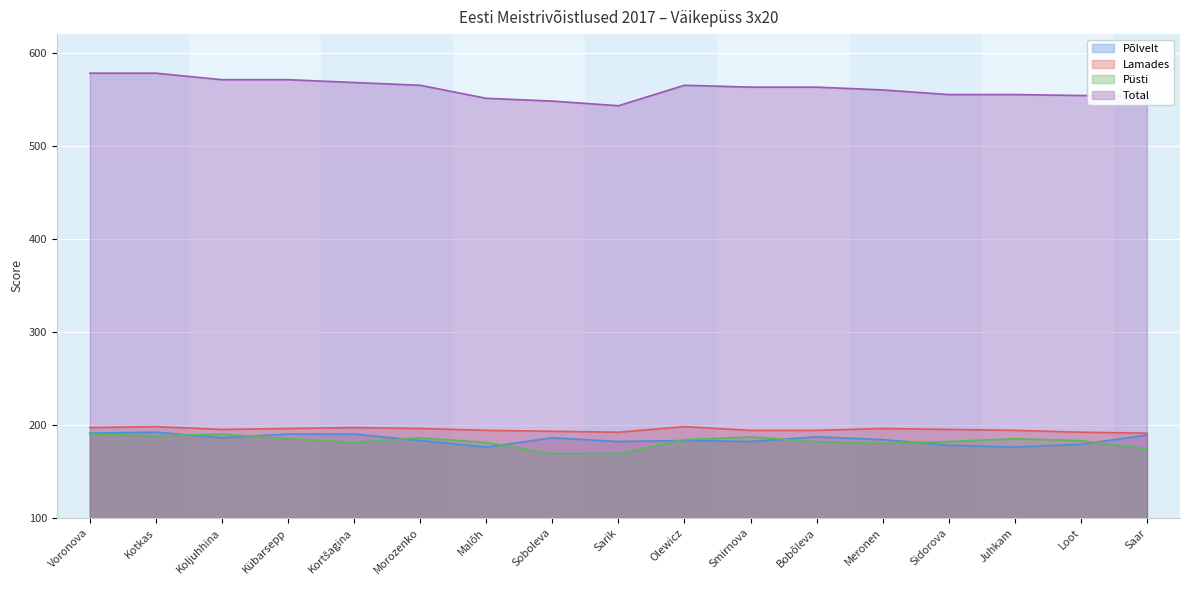

The value of Püsti at Juhkam is 185. True or false?

True